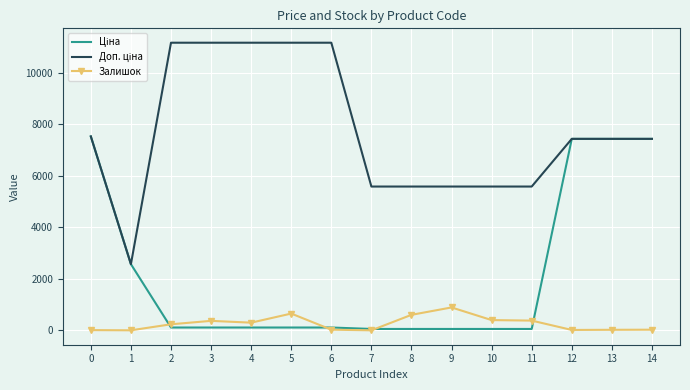

What is the highest value of the Залишок series?

891.0